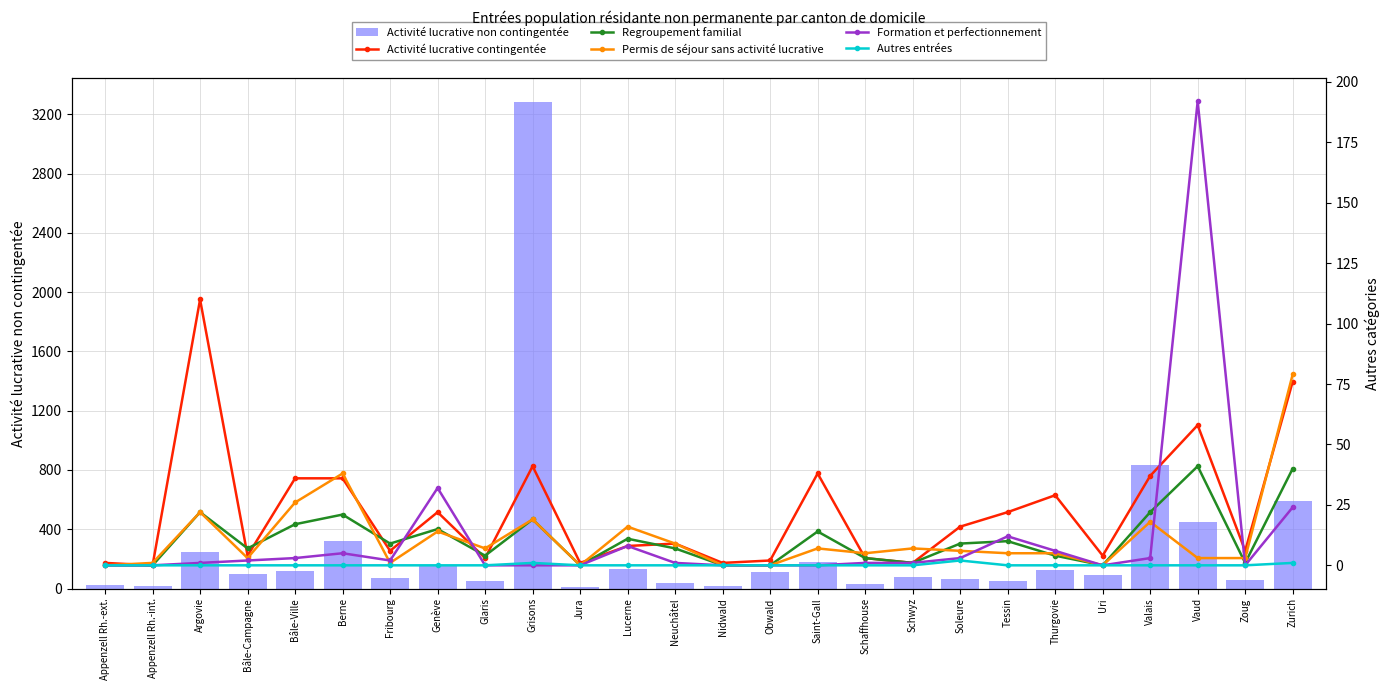

At which label does Activité lucrative non contingentée reach its minimum?

Jura